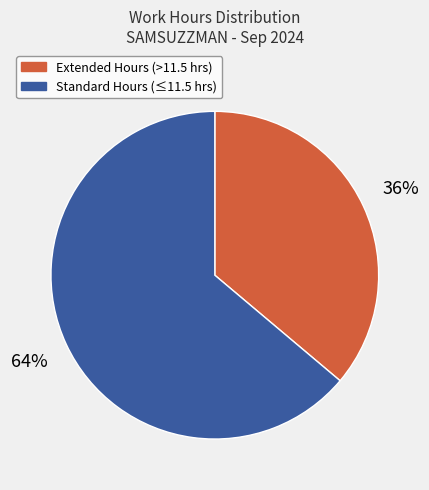

To the nearest percent, what percentage of the pie is Standard Hours (≤11.5 hrs)?

64%